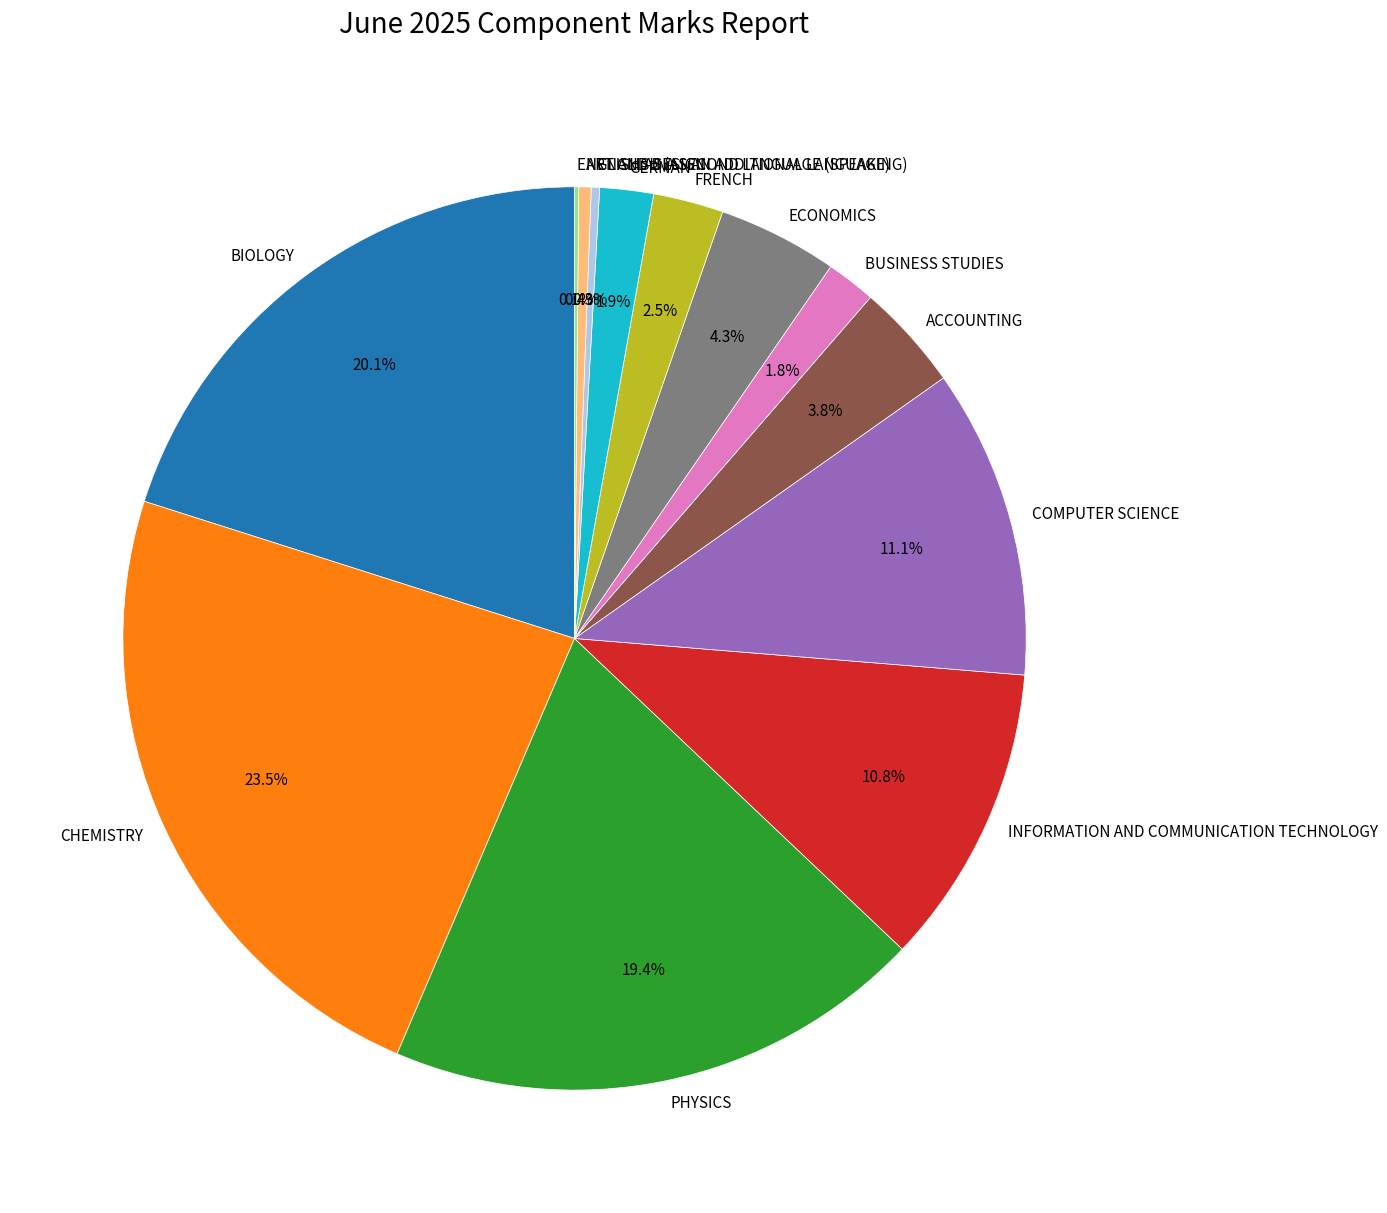

To the nearest percent, what is the difference between the largest and smallest slice percentages?

23%